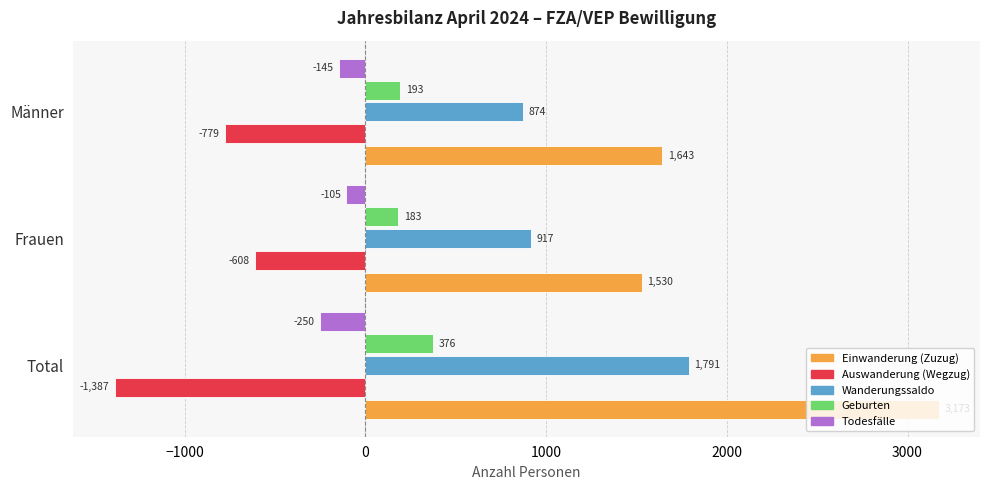

What is the maximum value shown in the chart?

3173